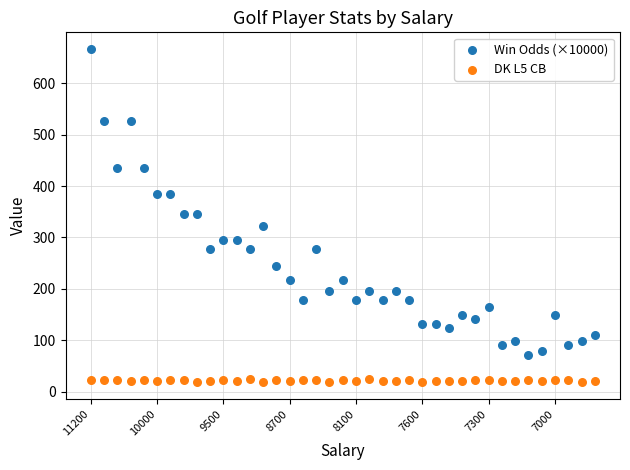

Which series reaches the maximum Y coordinate?

Win Odds (×10000)